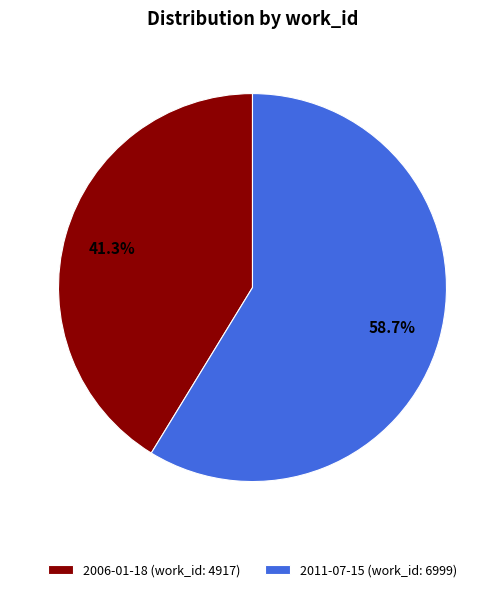

Approximately how many times larger is the value at 2006-01-18 compared to 2011-07-15?

0.7